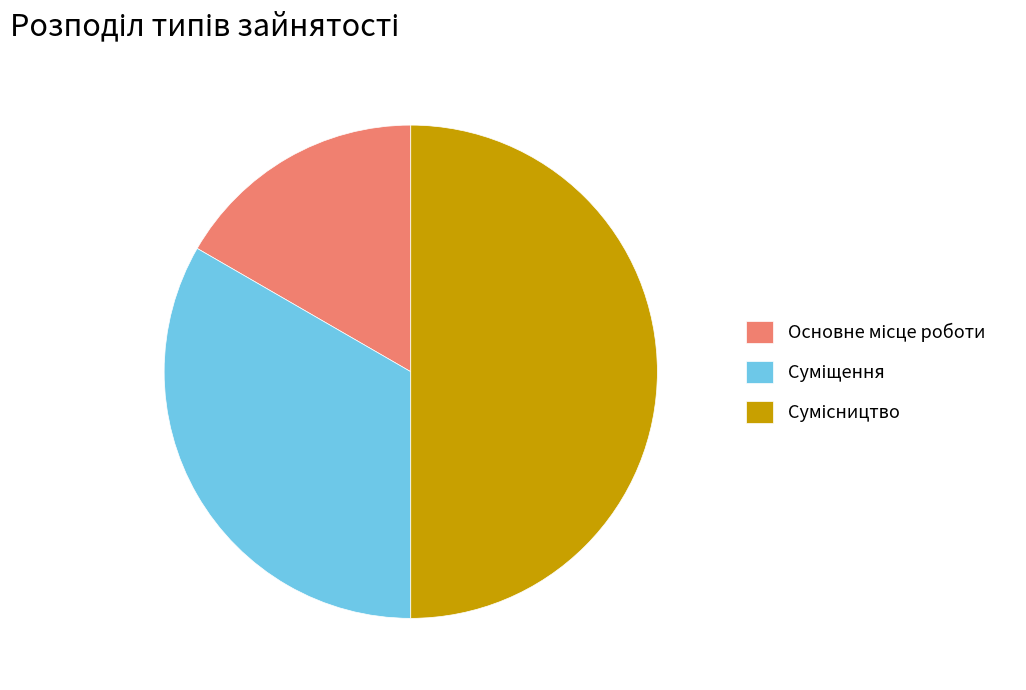

To the nearest percent, what percentage of the pie is Сумісництво?

50%